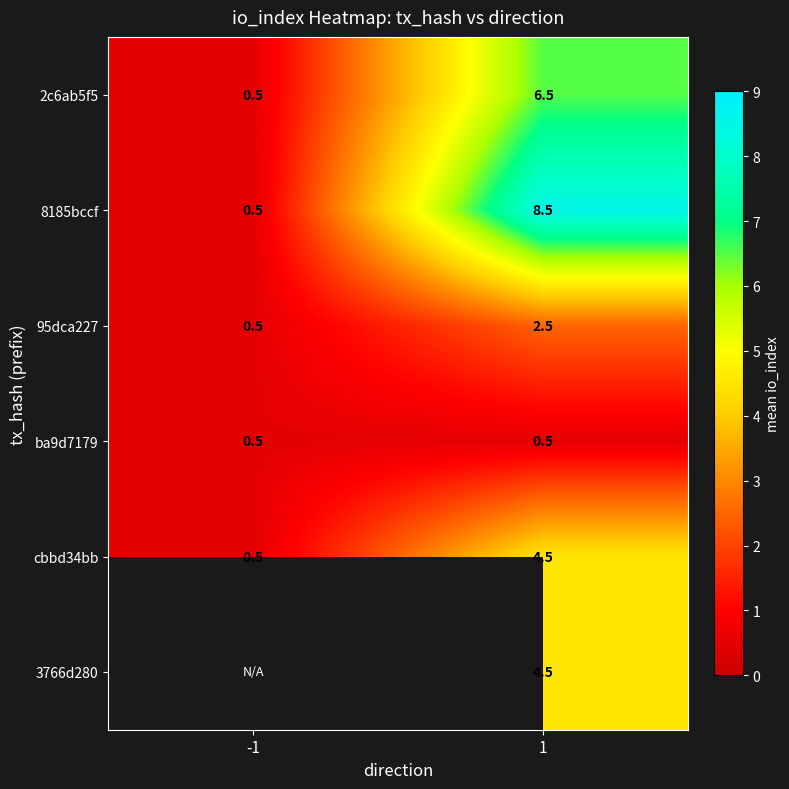

Is the value of cbbd34bb at -1 greater than the value of 8185bccf at 1?

No